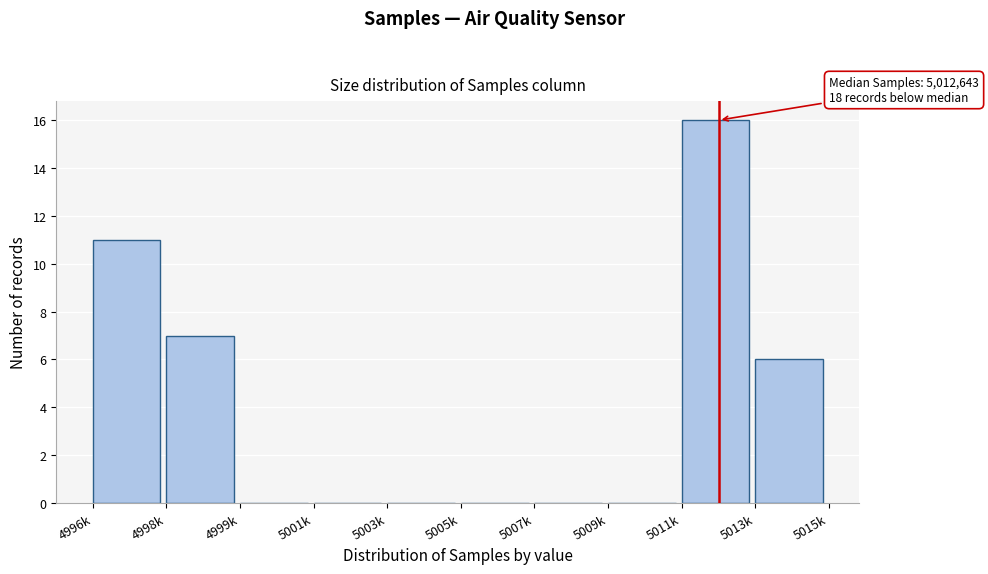

Reading left to right, transcribe all the data shown in this chart.

4996k=11	4998k=7	4999k=0	5001k=0	5003k=0	5005k=0	5007k=0	5009k=0	5011k=16	5013k=6